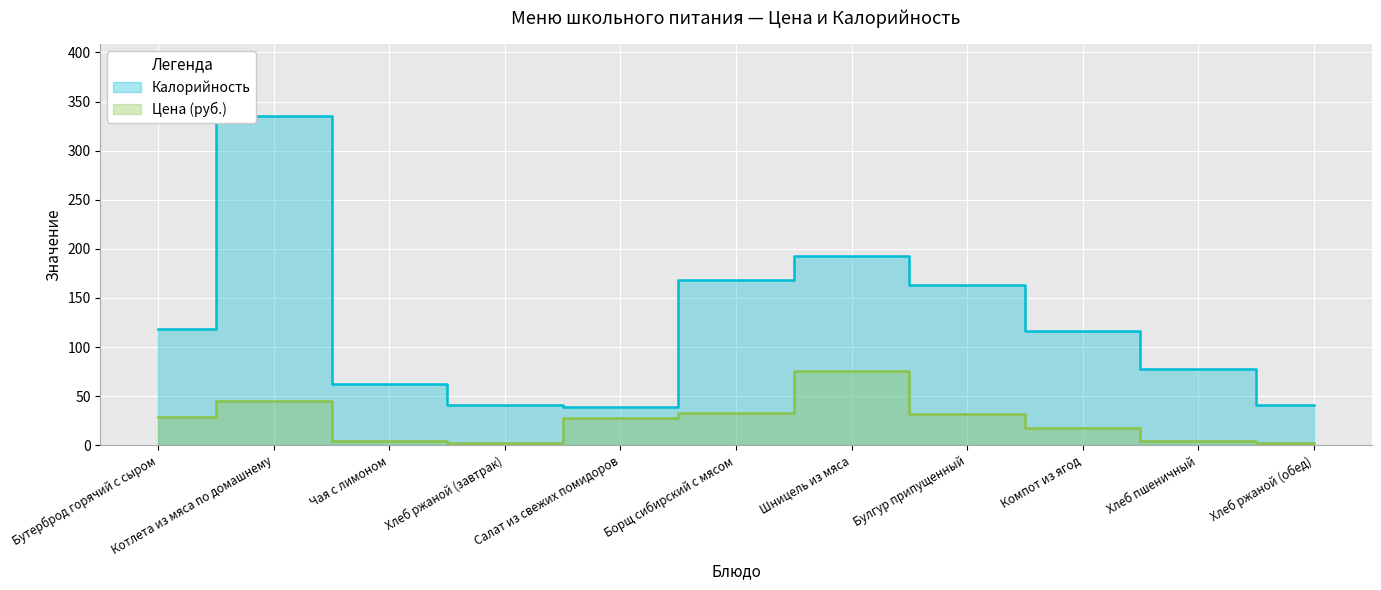

Which has a higher value, Булгур припущенный or Бутерброд горячий с сыром?

Булгур припущенный